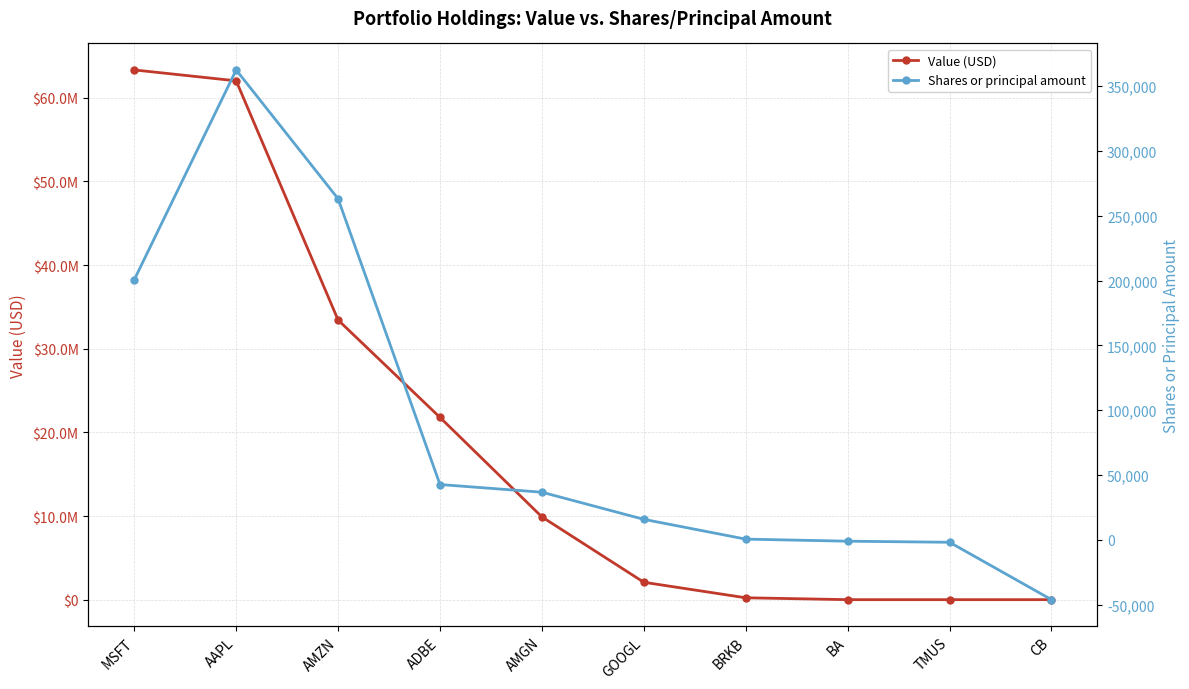

What position from the right is BRKB?

4